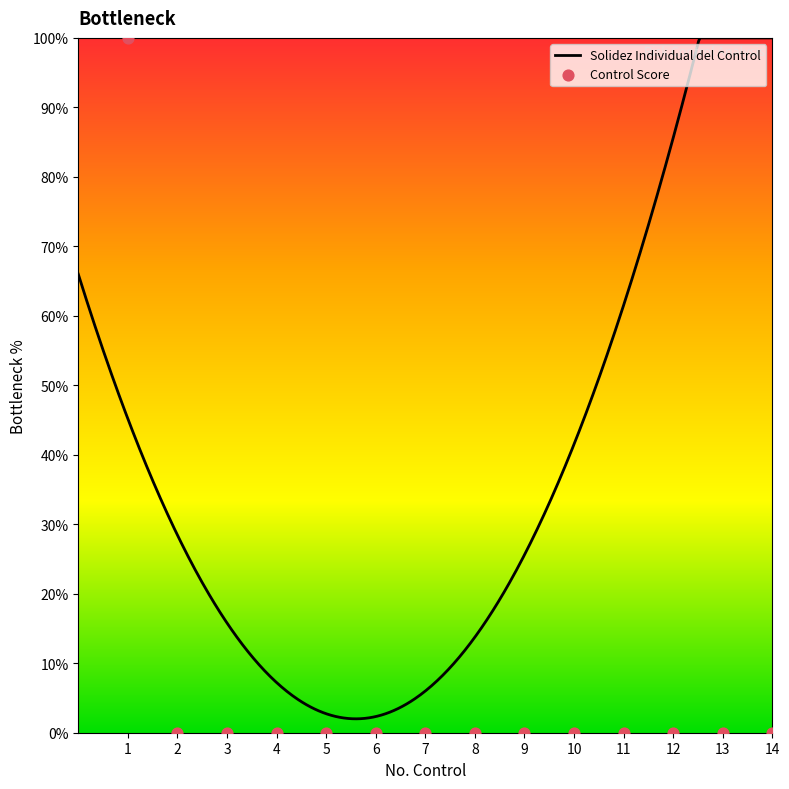

Which has a higher value, 13 or 3?

13